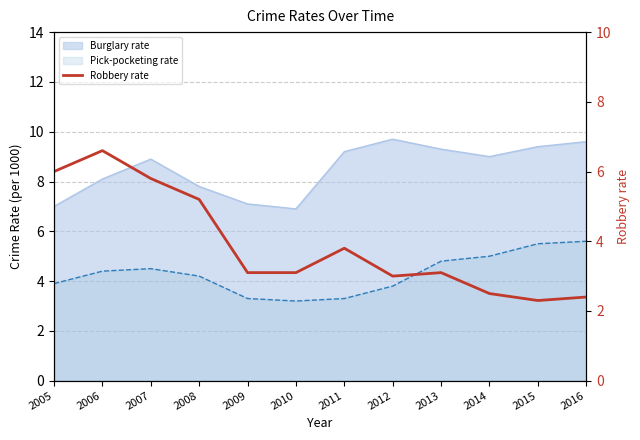

What is the value of the 1st point from the left?

6.0